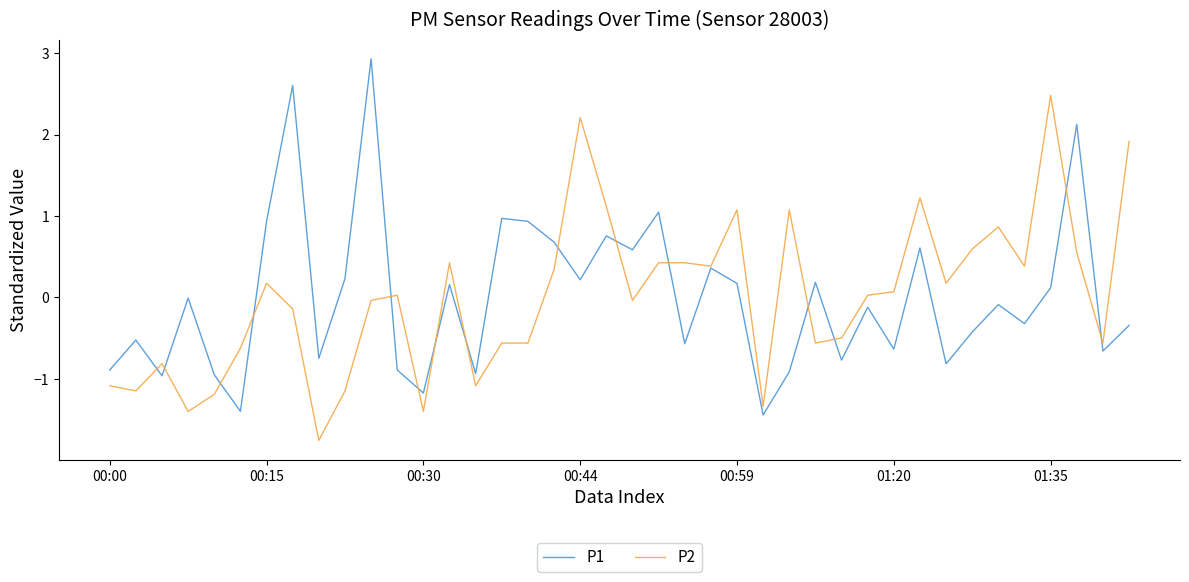

What is the maximum value shown in the chart?

2.9